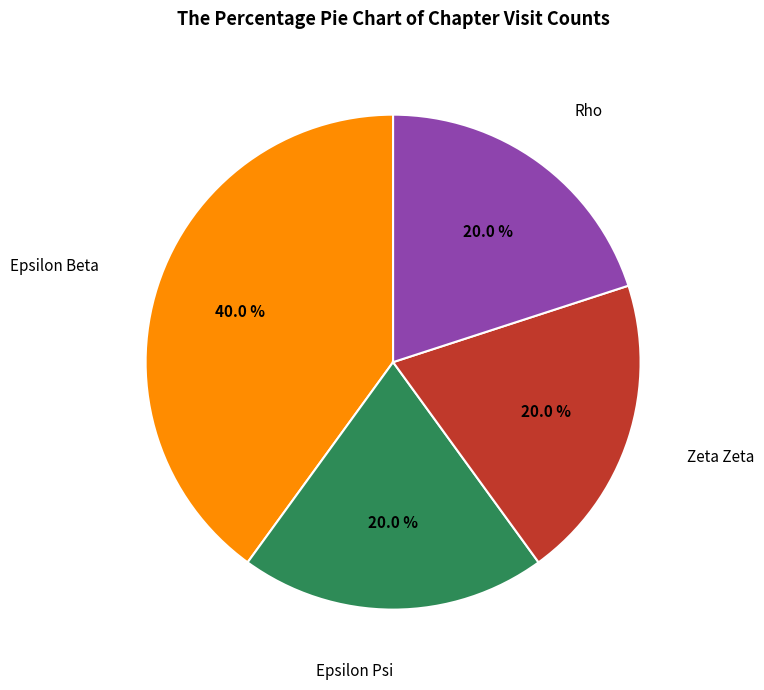

Does any single category account for the majority?

No